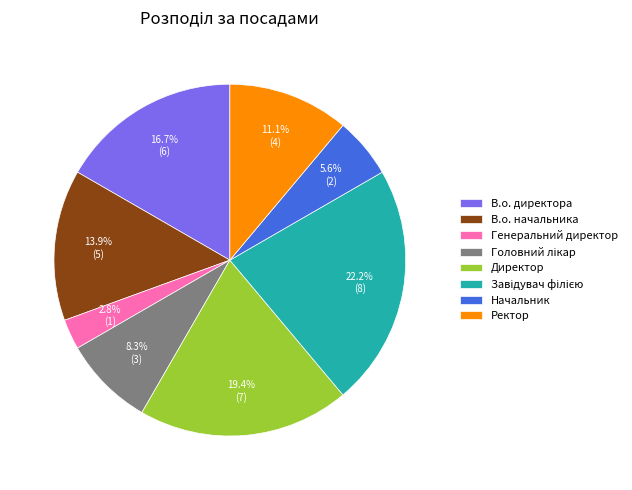

What is the smallest slice in the pie chart?

Генеральний директор